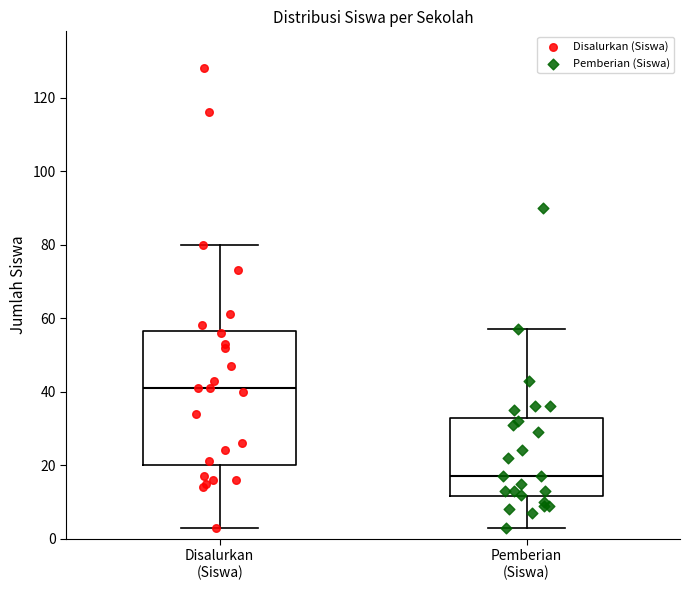

Which box is the tallest, from its lower edge to its upper edge?

Disalurkan (Siswa)